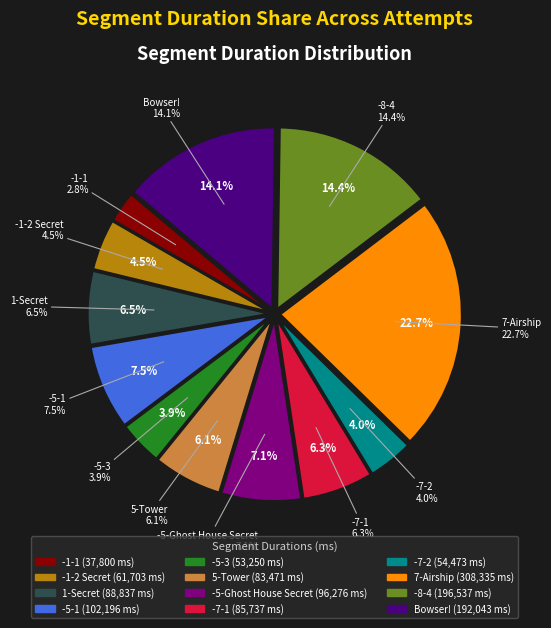

To the nearest percent, what is the average slice percentage?

8%